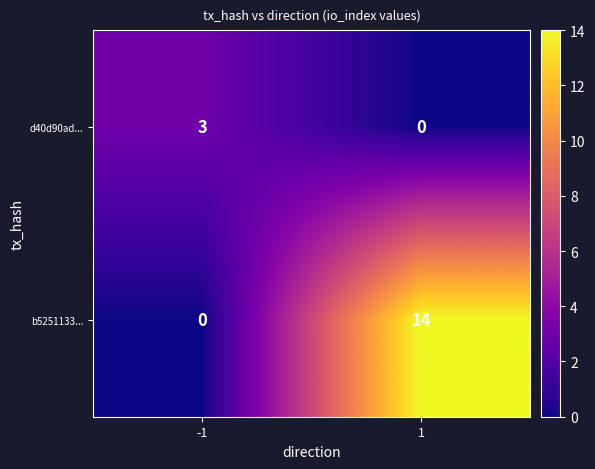

True or false: b5251133... has a value of 7 at -1.

False